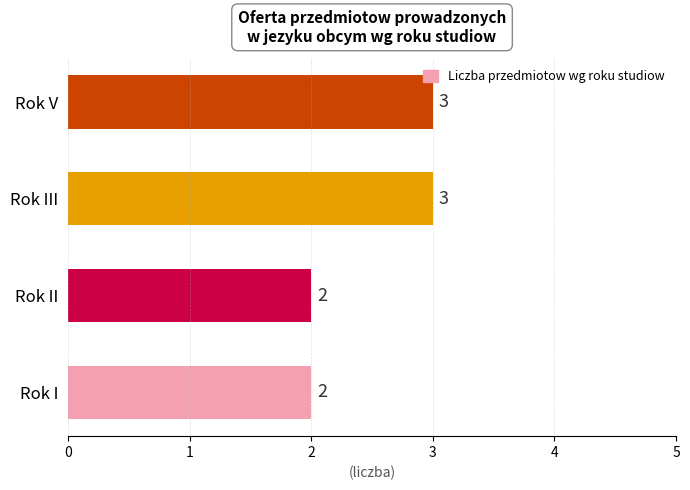

How many values are between 2 and 3?

4